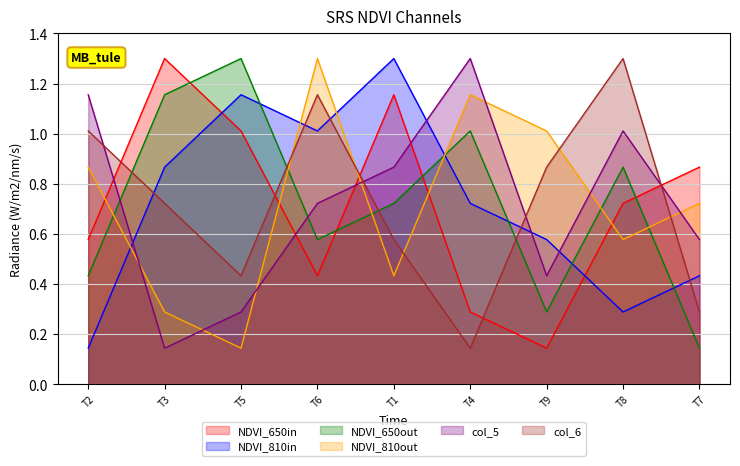

Which category has the highest value in the col_5 series?

T4